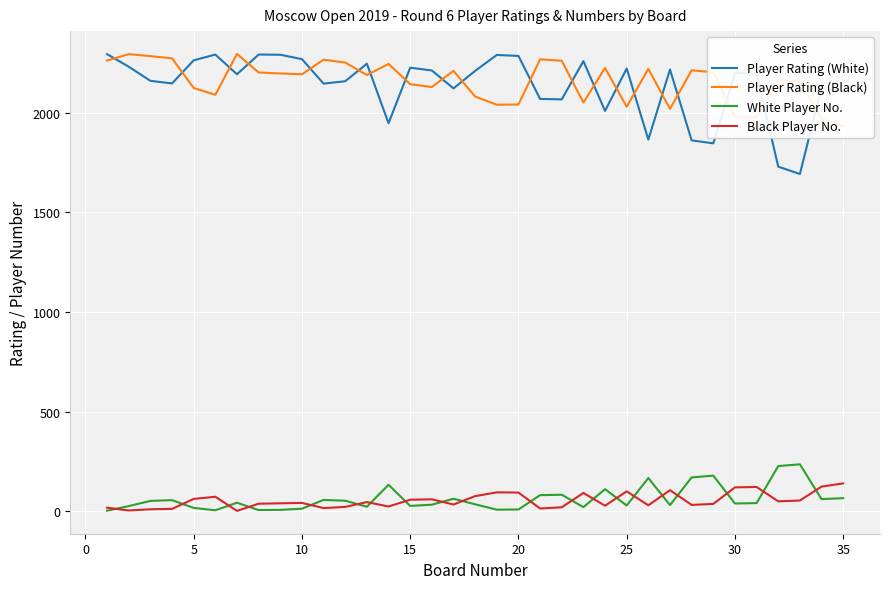

What is the maximum value for White Player No.?

235